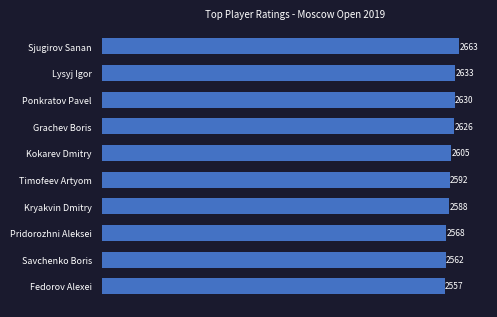

Reading bottom to top, what are all the values shown in this chart?

2557	2562	2568	2588	2592	2605	2626	2630	2633	2663